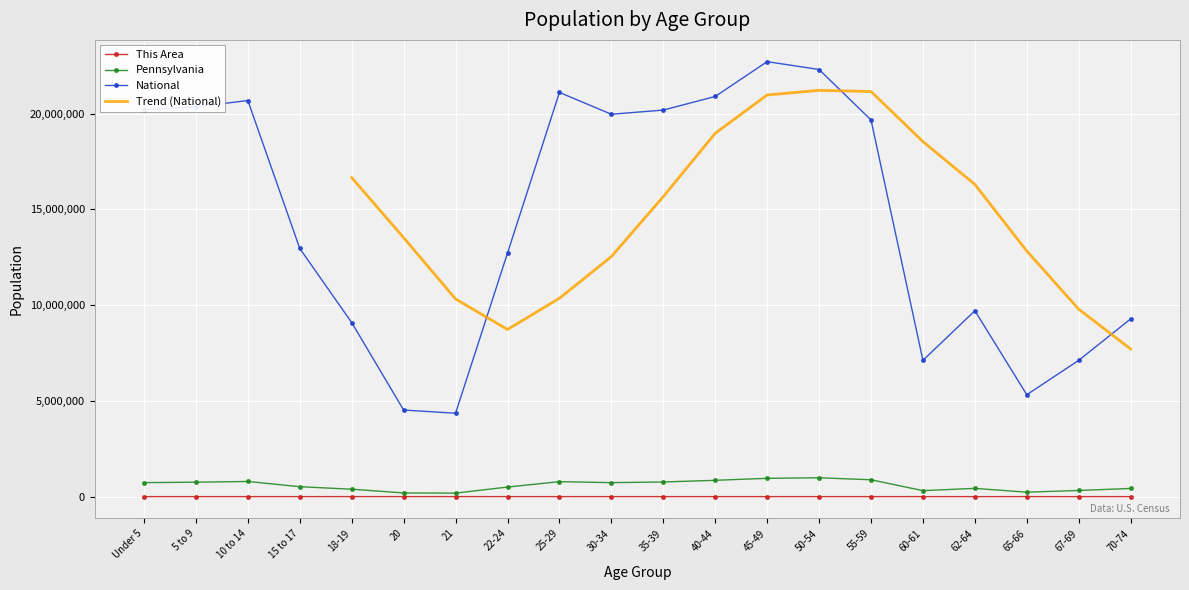

True or false: This Area and Pennsylvania intersect in this chart.

False